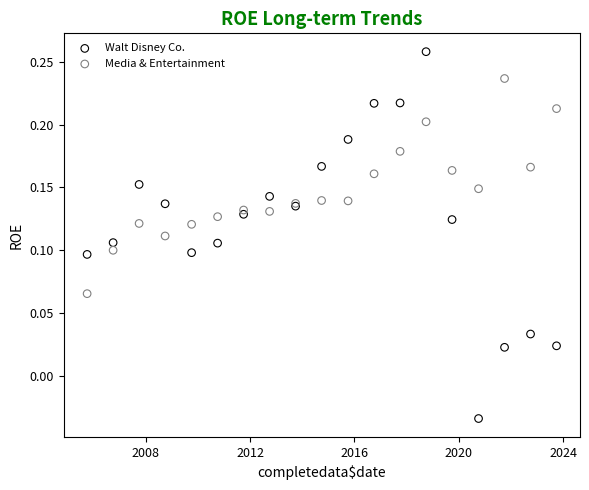

Which series contains the highest Y value?

Walt Disney Co.